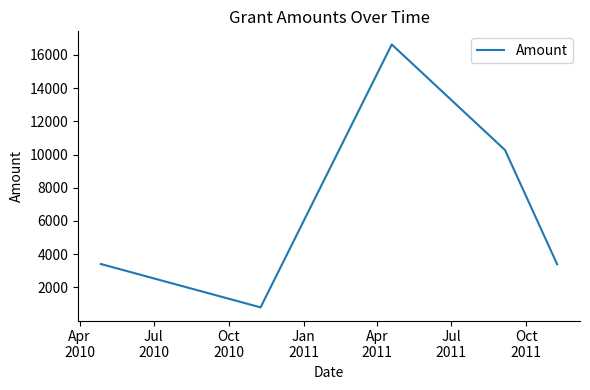

What is the average value?

6899.1